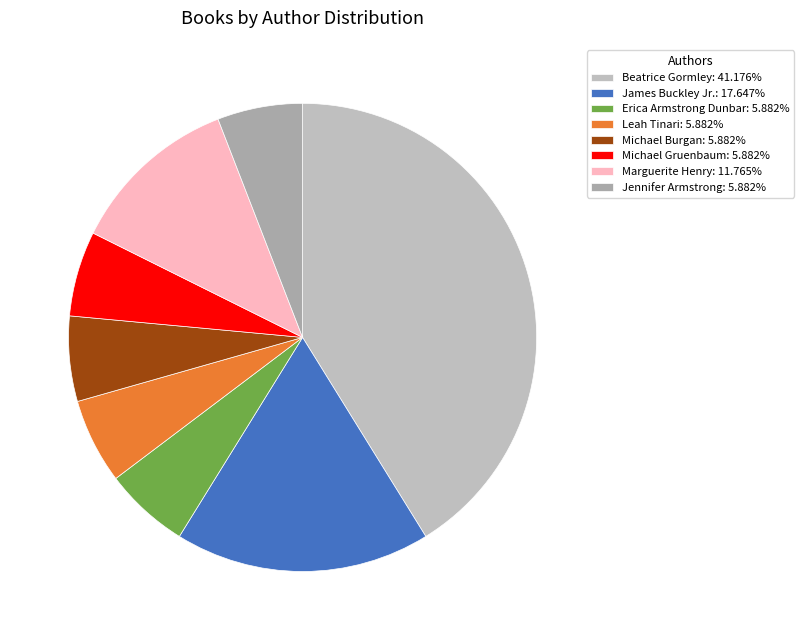

To the nearest percent, what is the difference between the Michael Gruenbaum and Beatrice Gormley slice percentages?

35%